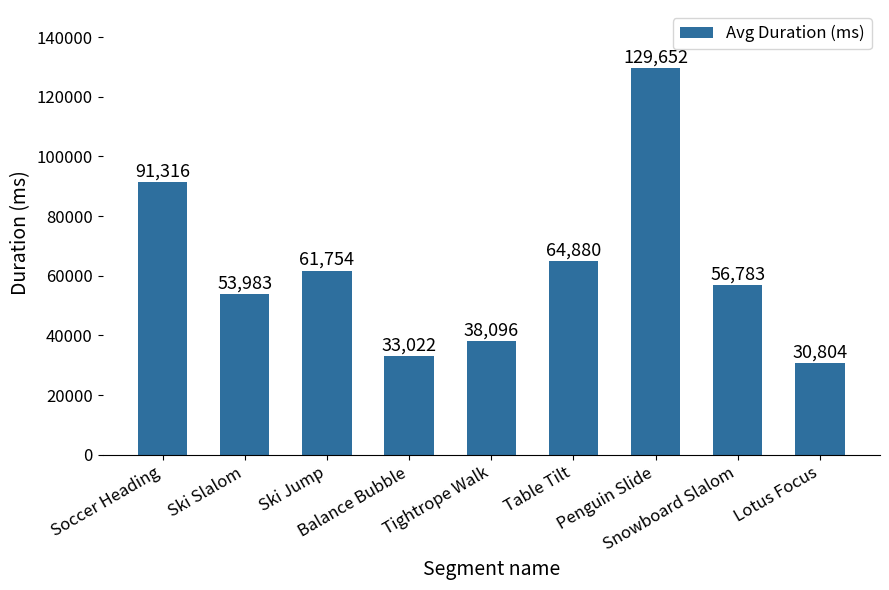

What is the approximate value at Table Tilt, to the nearest 10?

64880